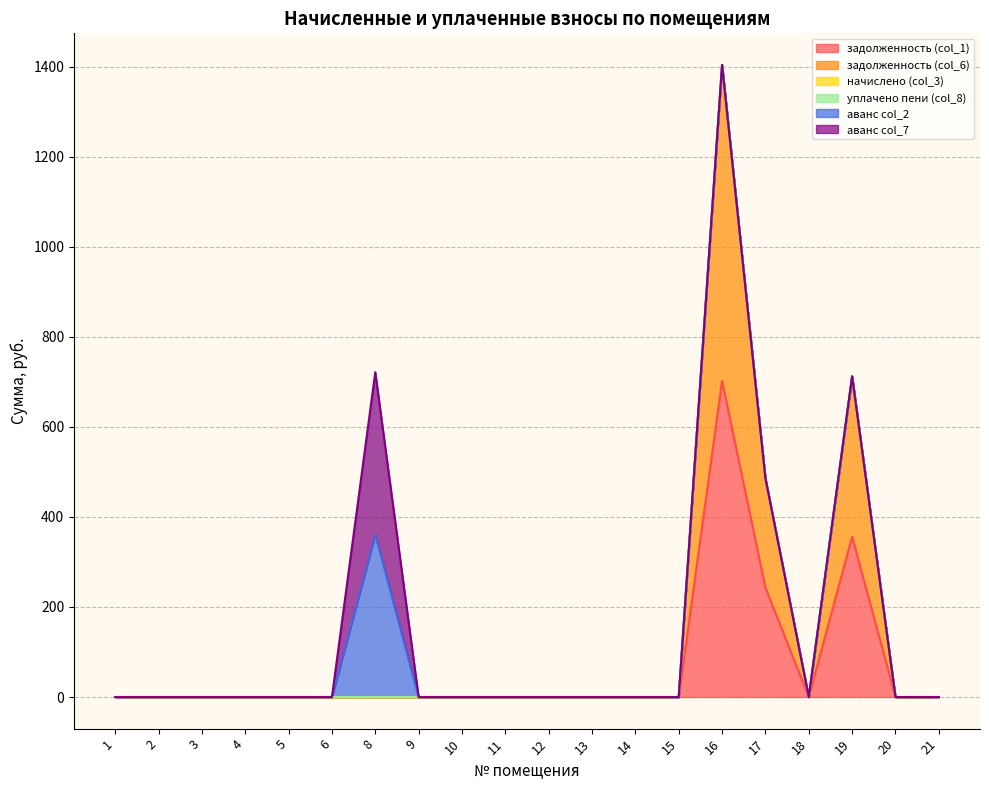

Where is the first local minimum for задолженность (col_6)?

18